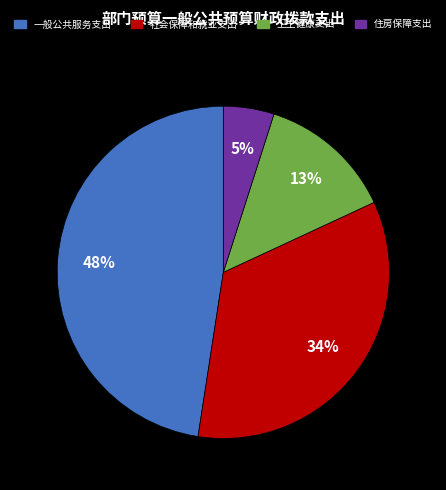

What is the ratio of the value at 卫生健康支出 to the value at 社会保障和就业支出?

0.4